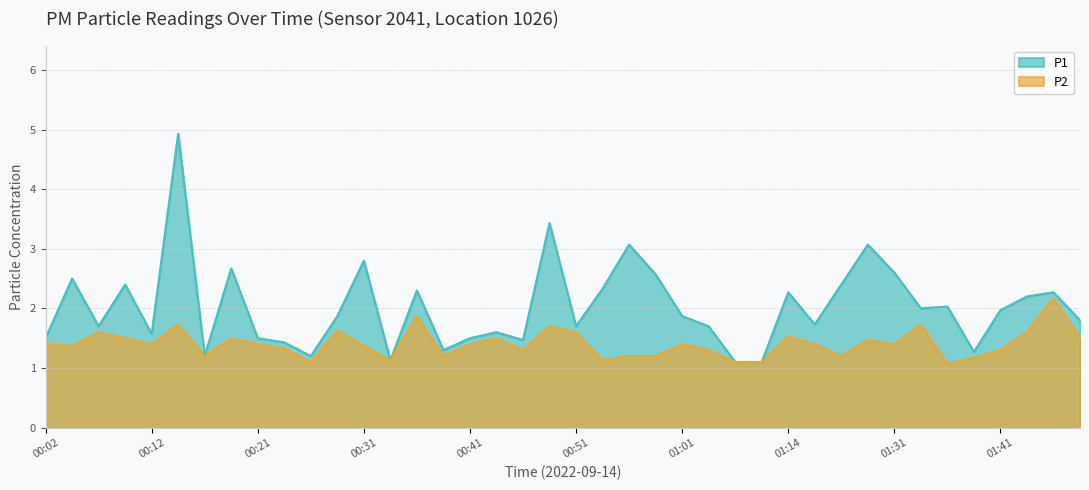

At which category does P1 reach its first local valley?

00:07